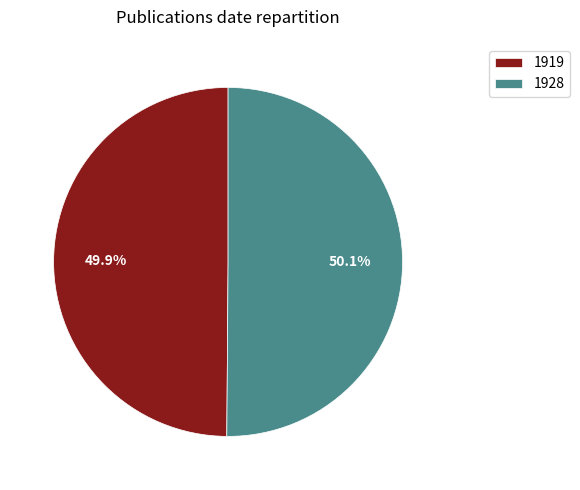

What is the ratio of the value at 1919 to the value at 1928?

1.0